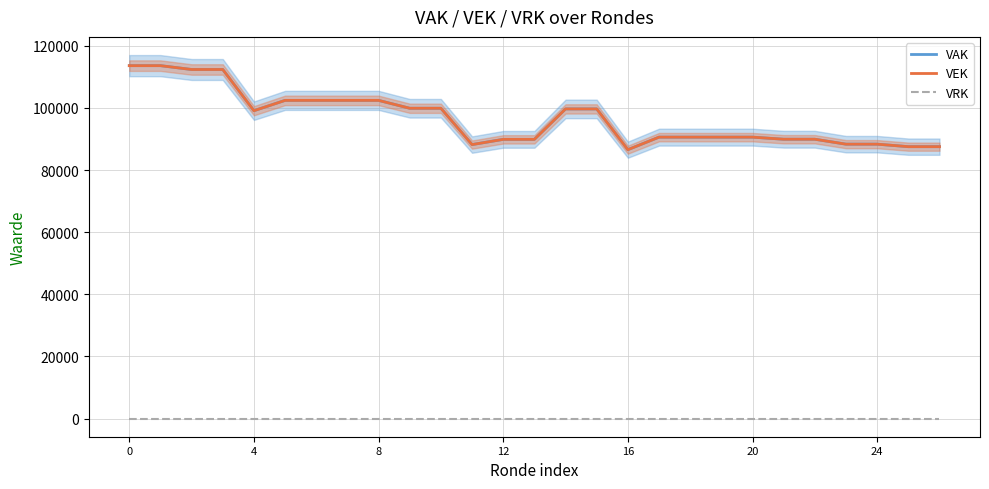

What is the approximate value of VEK at 24, to the nearest 10?

88340